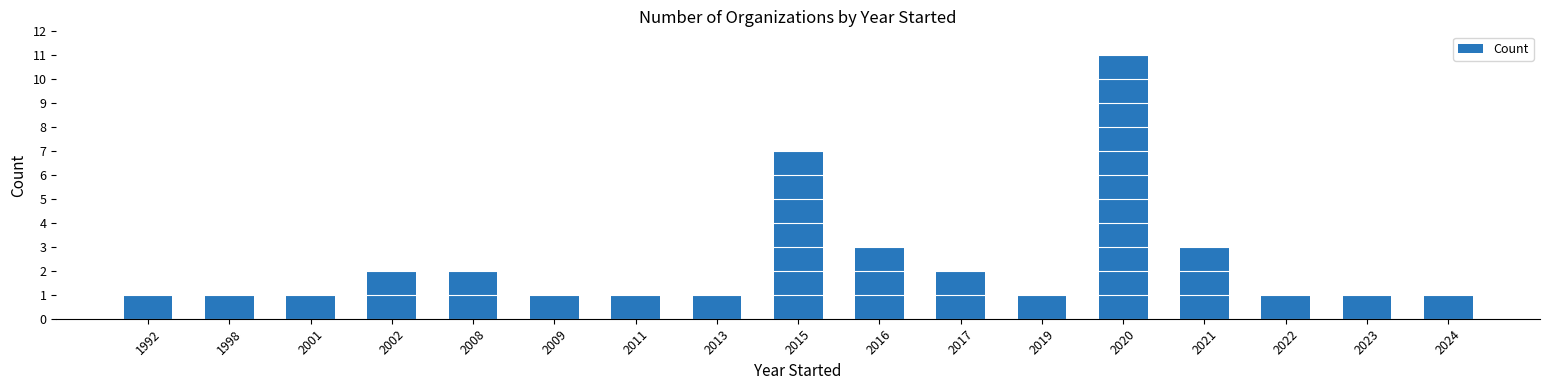

The value at 2015 is 7. True or false?

True